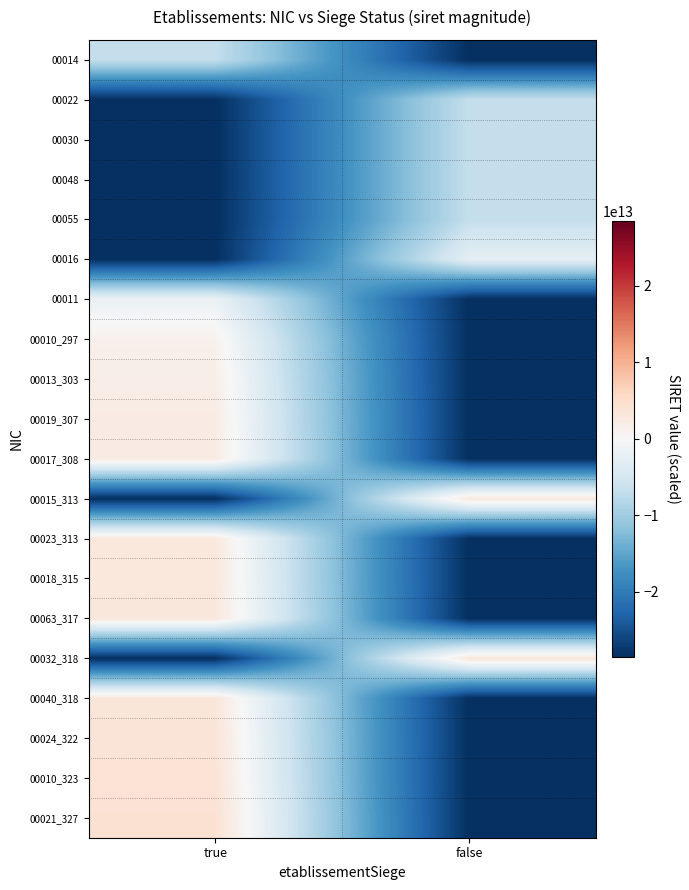

Which category has the lowest value across all series?

false